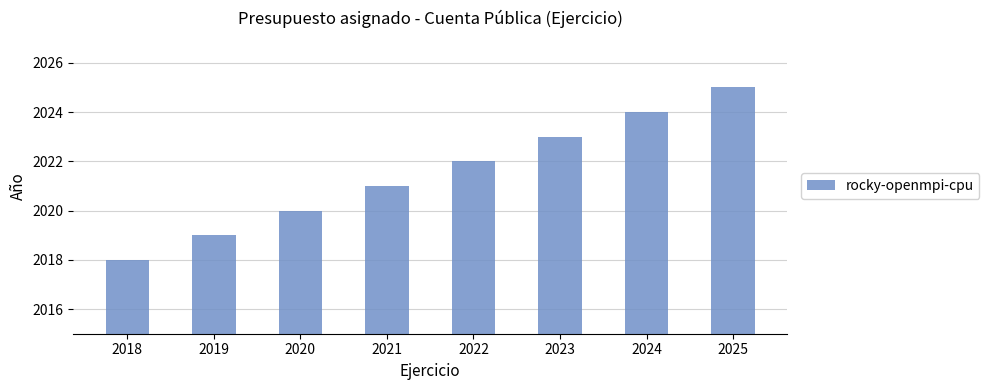

Reading left to right, transcribe all the data shown in this chart.

2018	2019	2020	2021	2022	2023	2024	2025